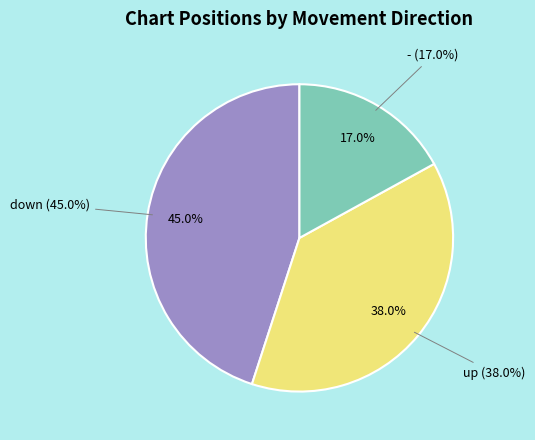

To the nearest percent, what is the combined percentage of - and down?

62%